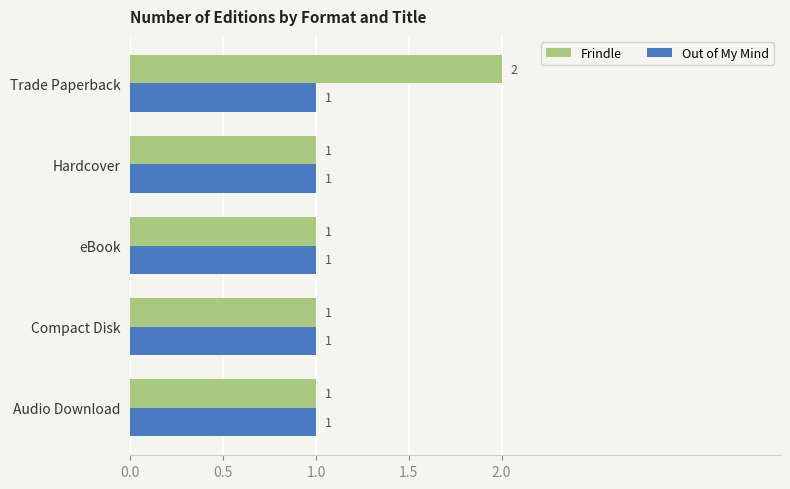

Rank the series by their average value, from highest to lowest.

Frindle, Out of My Mind